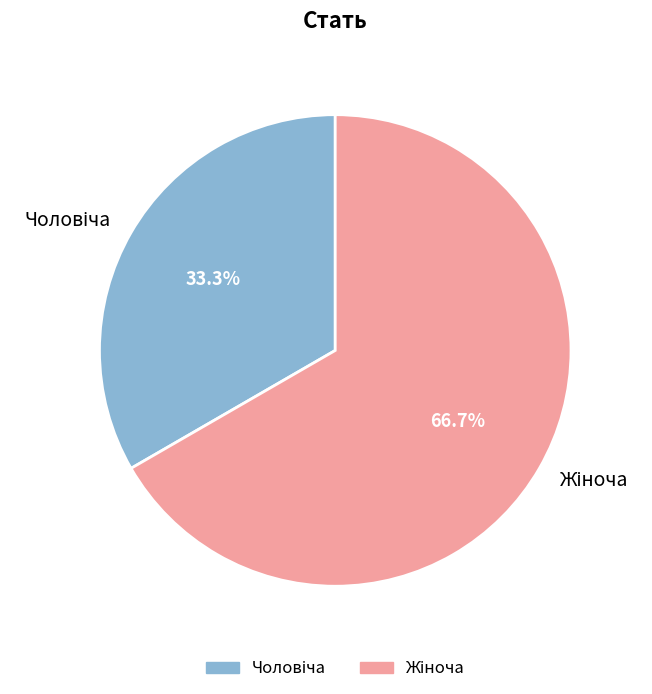

Is there a majority slice in this chart?

Yes